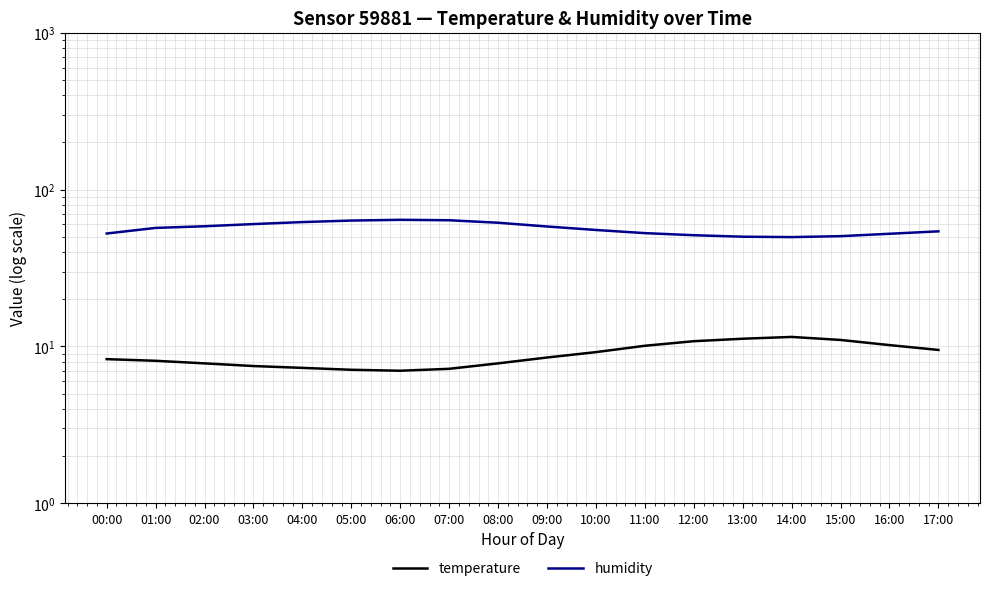

What is the difference between the highest and lowest values at 03:00?

52.8